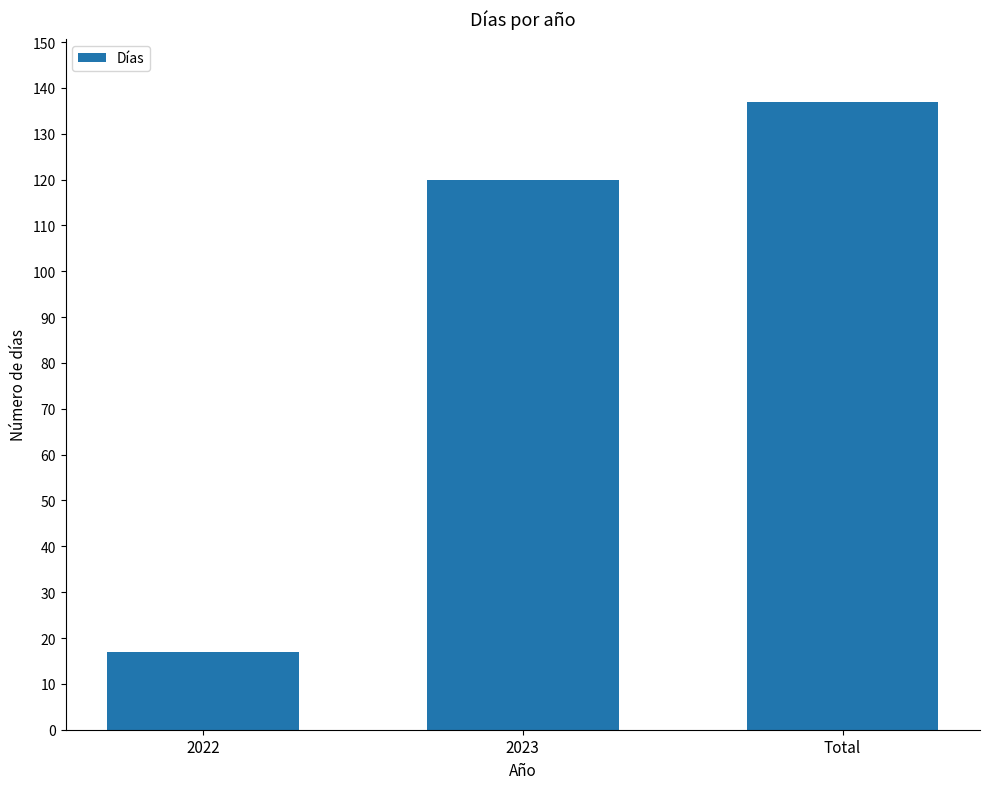

What is the smallest value displayed?

17